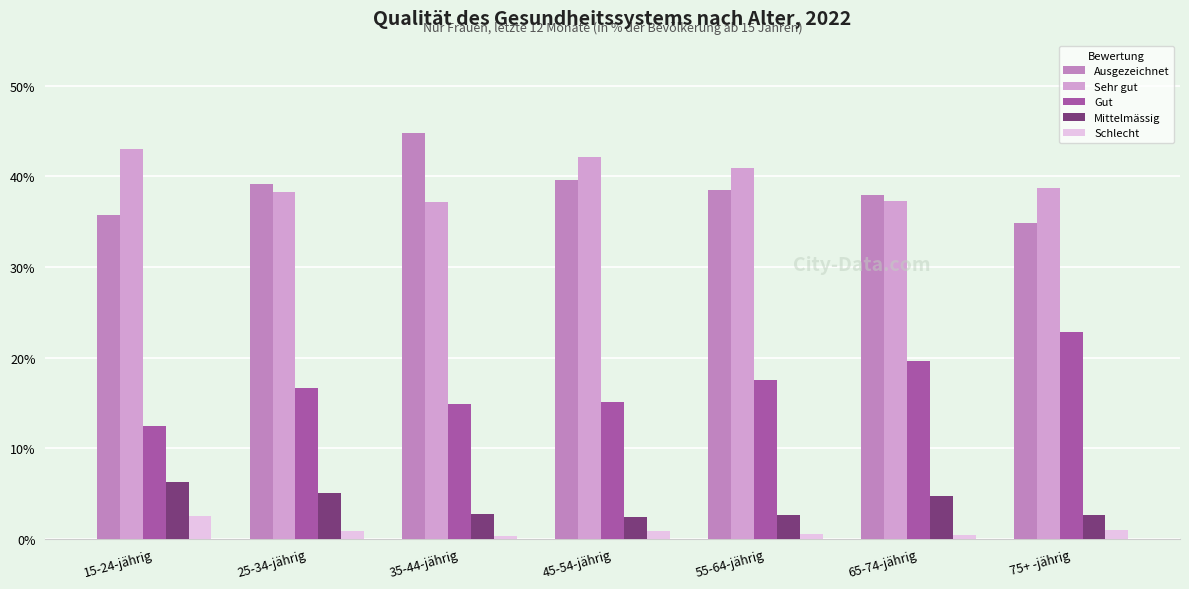

At which label does Schlecht reach its peak?

15-24-jährig